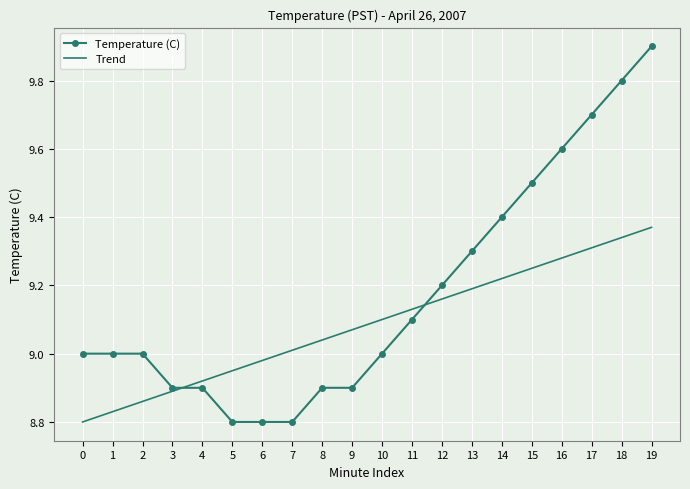

At which category is the sum across all series the highest?

19